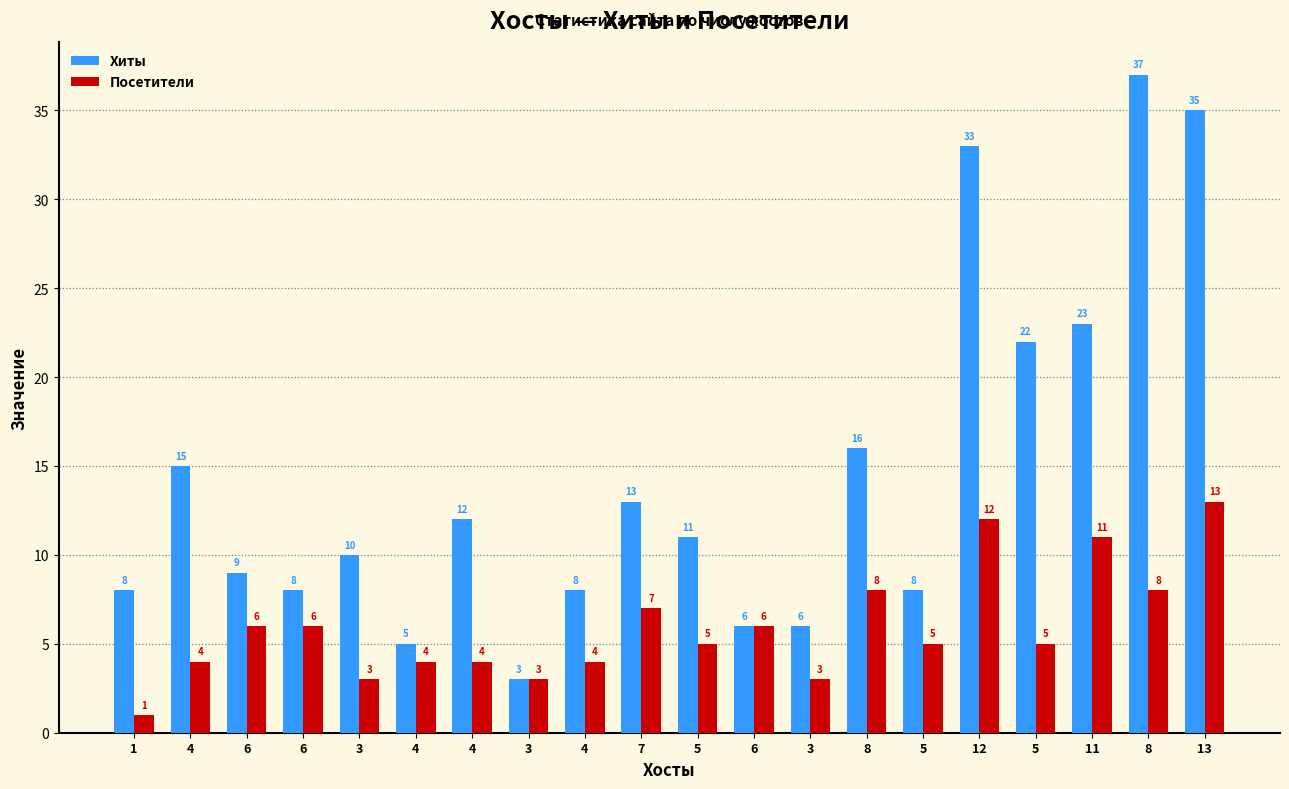

Is it true that Хиты equals 9 at 8?

False